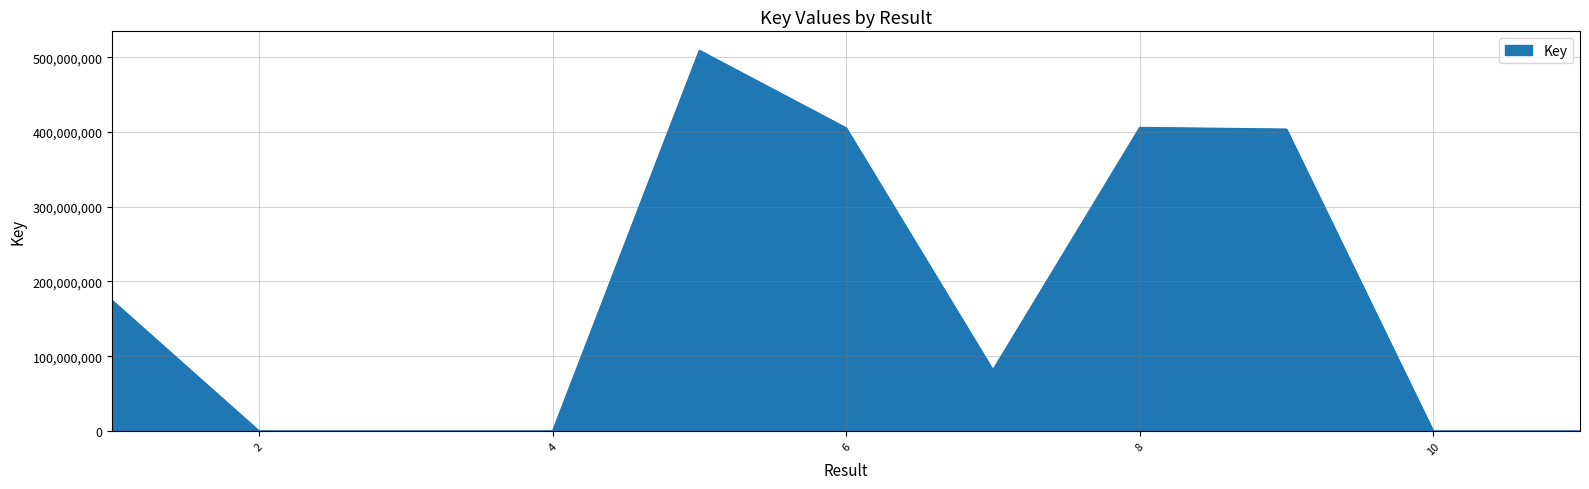

What is the difference between the maximum and minimum values?

509169551